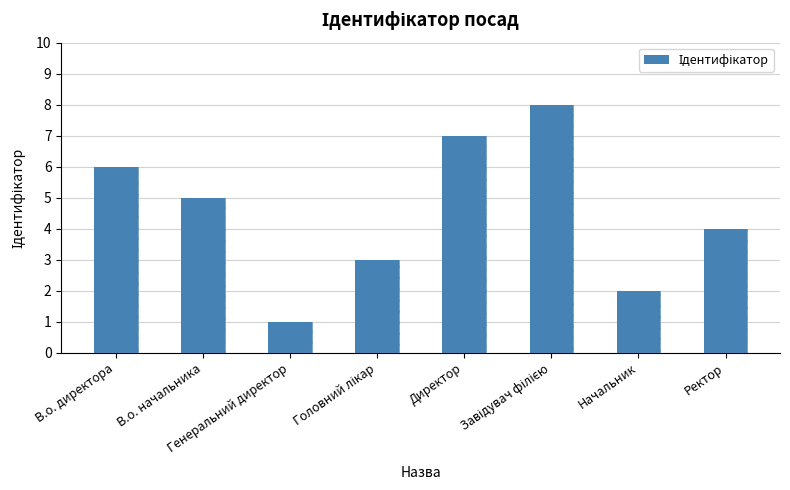

What is the sum of the values at Ректор and В.о. начальника?

9